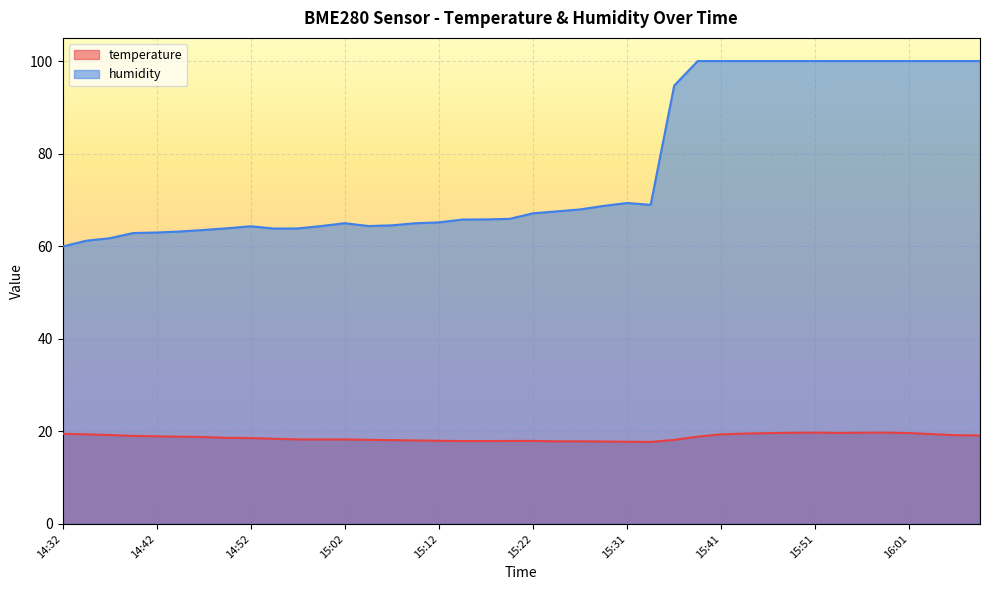

True or false: temperature has a value of 17.9 at 15:19.

True